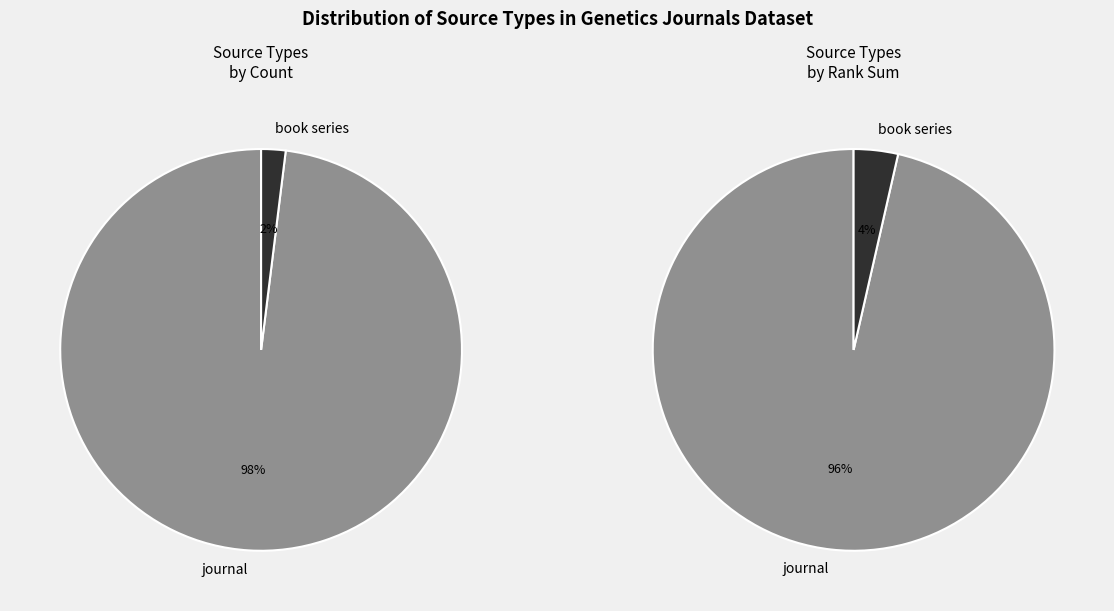

To the nearest percent, what percentage of the pie is book series?

2%